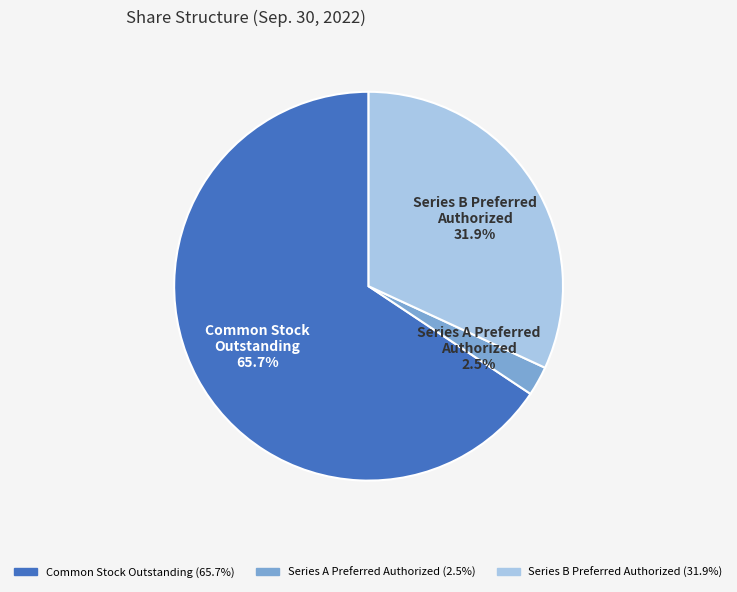

Which has a higher value, Common Stock Outstanding or Series B Preferred Authorized?

Common Stock Outstanding